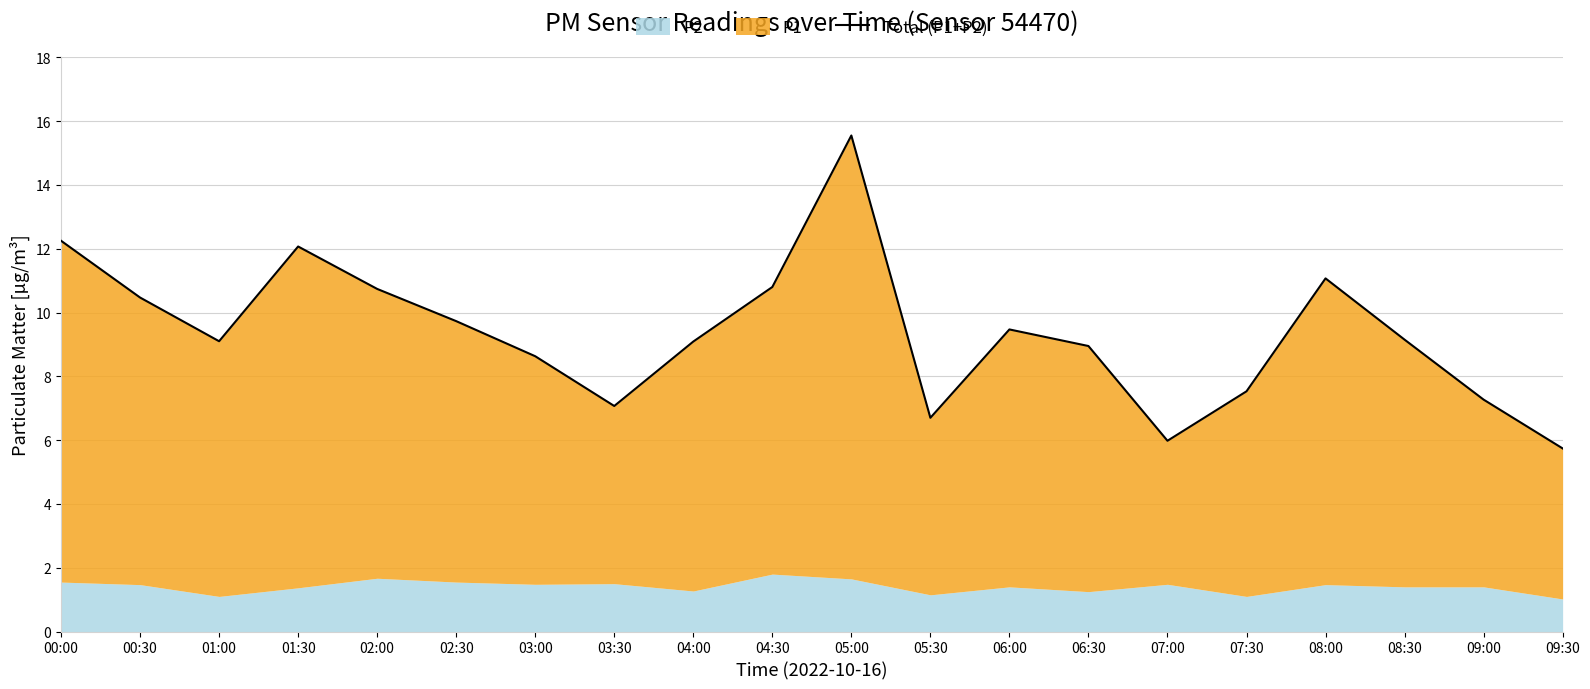

List the labels in order of value, smallest first.

09:30, 07:00, 05:30, 03:30, 09:00, 07:30, 03:00, 06:30, 04:00, 01:00, 08:30, 06:00, 02:30, 00:30, 02:00, 04:30, 08:00, 01:30, 00:00, 05:00